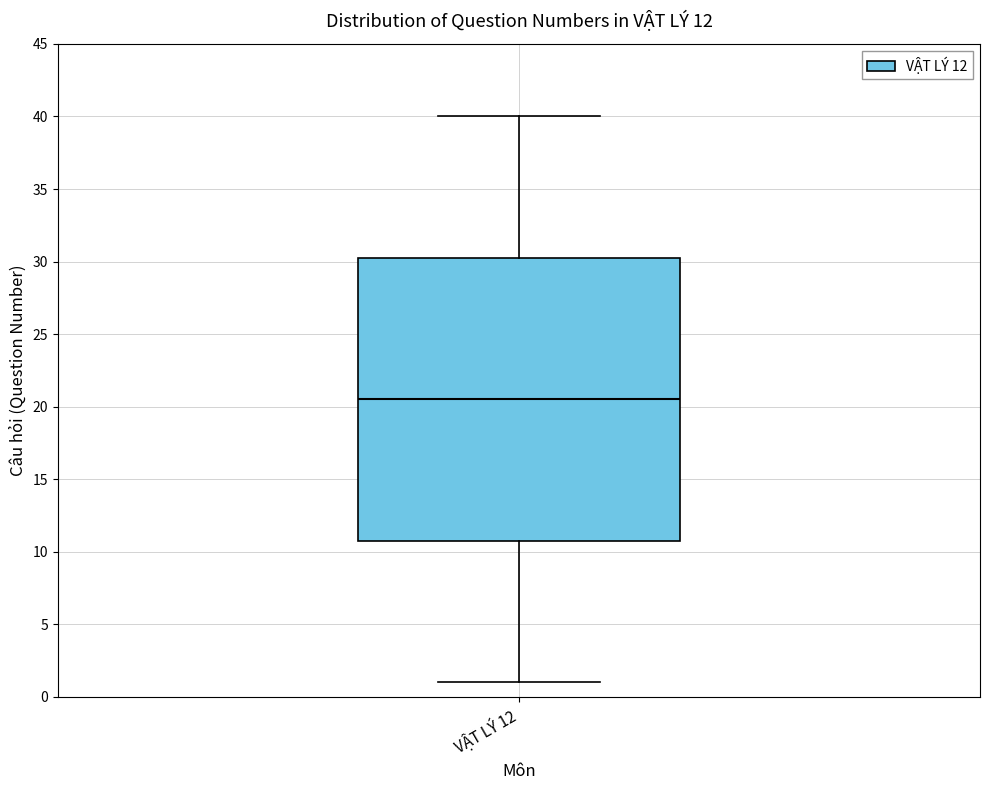

Transcribe this box plot: give where the median line is, the range the box spans, and where the two whiskers end, as read against the y-axis. The values are not printed on the chart, so give them approximately, as read against the axis.

median 20.5, box 11.0 to 30.5, whiskers 1.0 to 40.0